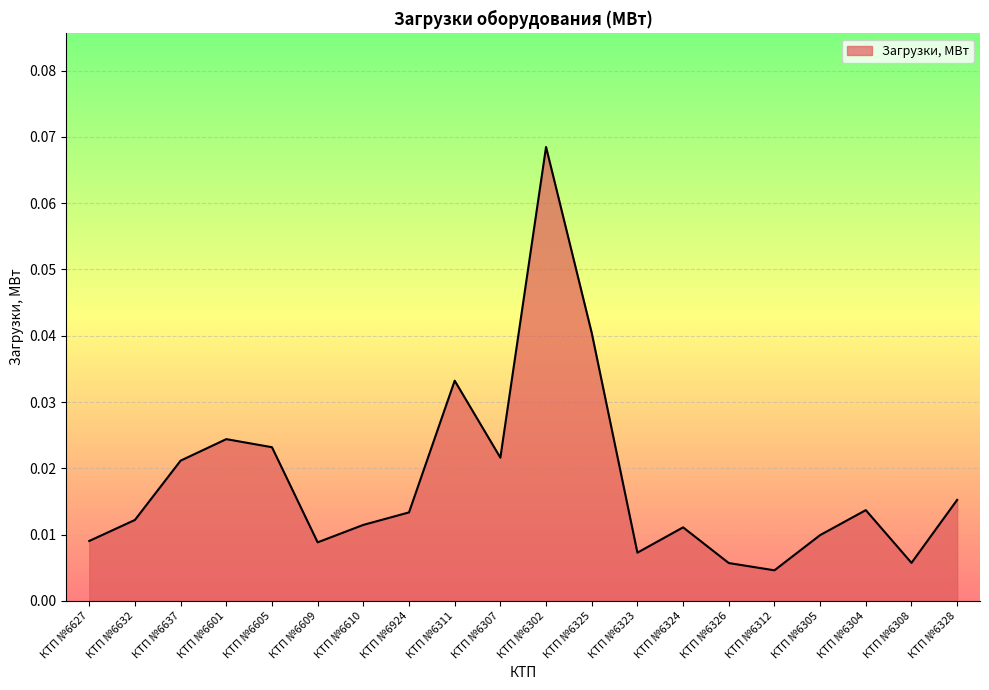

At which category does the chart reach its peak across all series?

КТП №6302